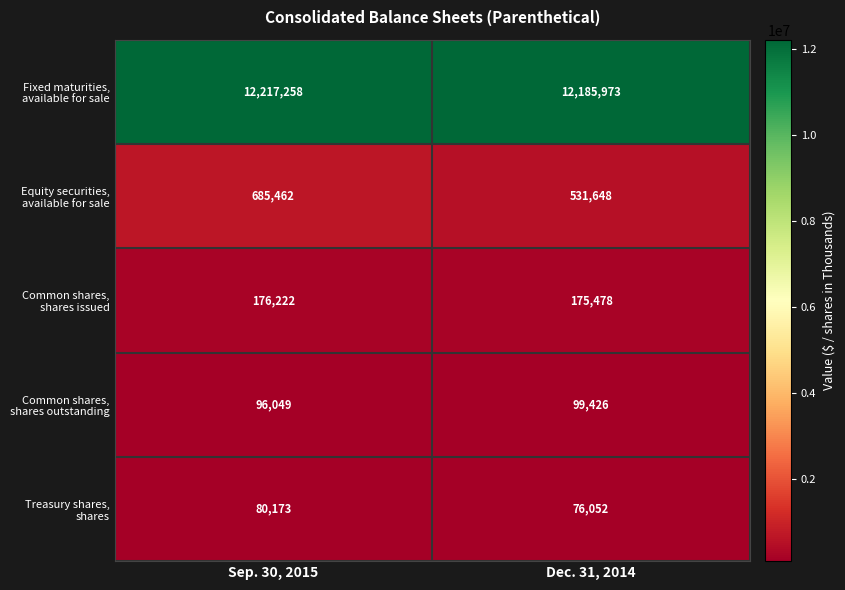

What is the difference between the highest and lowest values at Sep. 30, 2015?

12137085